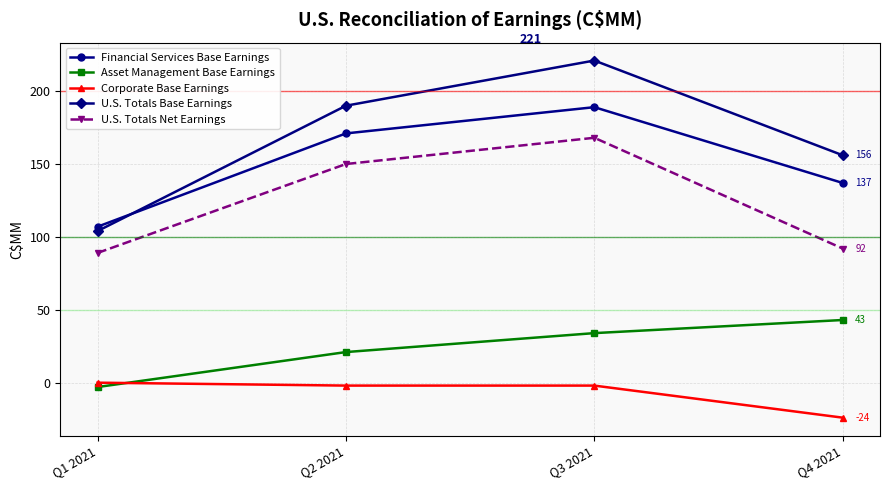

The Financial Services Base Earnings series shows 171 at Q2 2021. True or false?

True